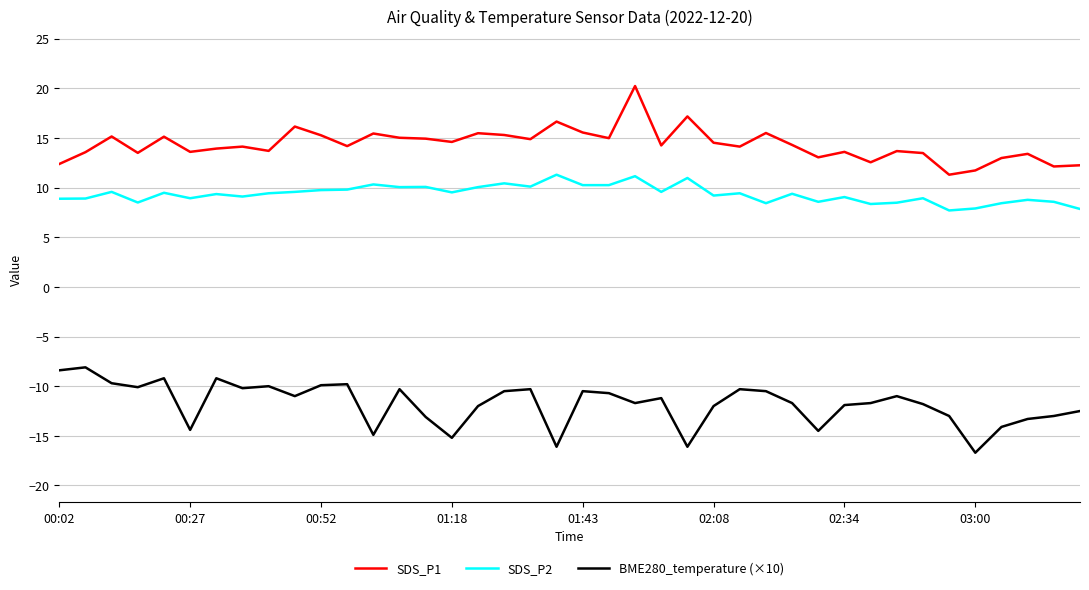

Does the chart display data point markers on the line(s)?

No